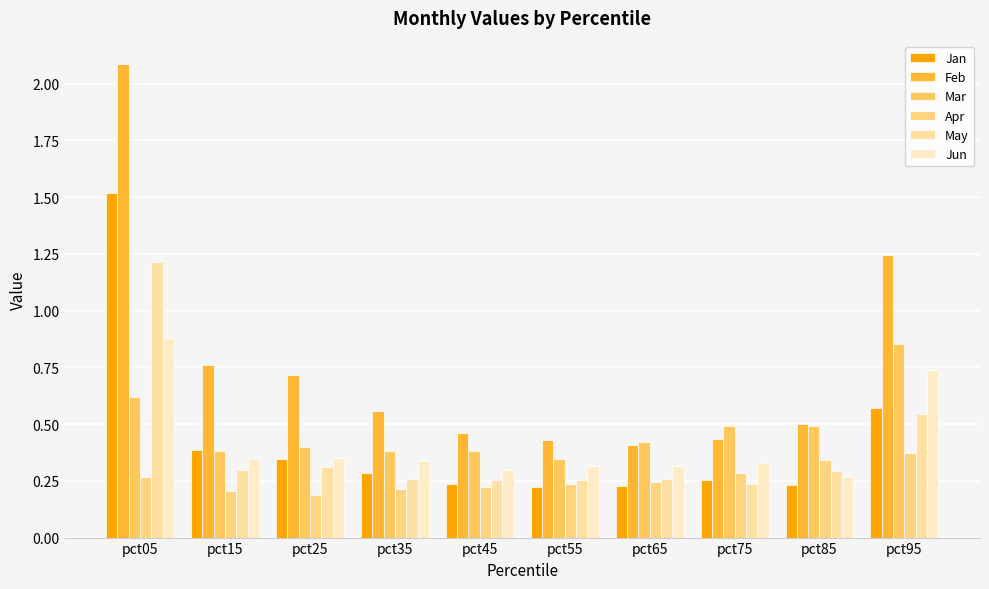

The Feb series shows 1.2 at pct95. True or false?

True